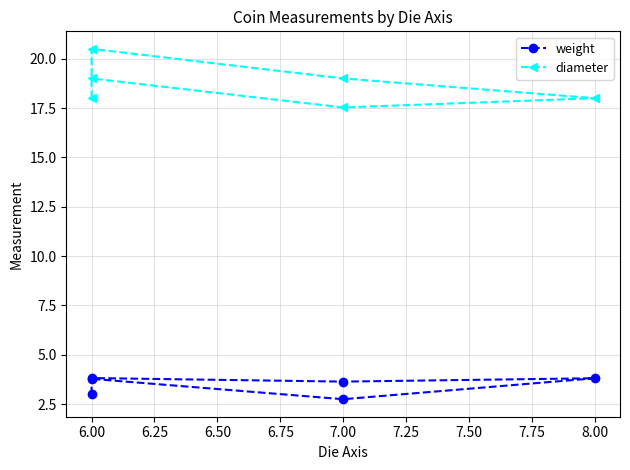

How many values in the diameter series are below 19?

3